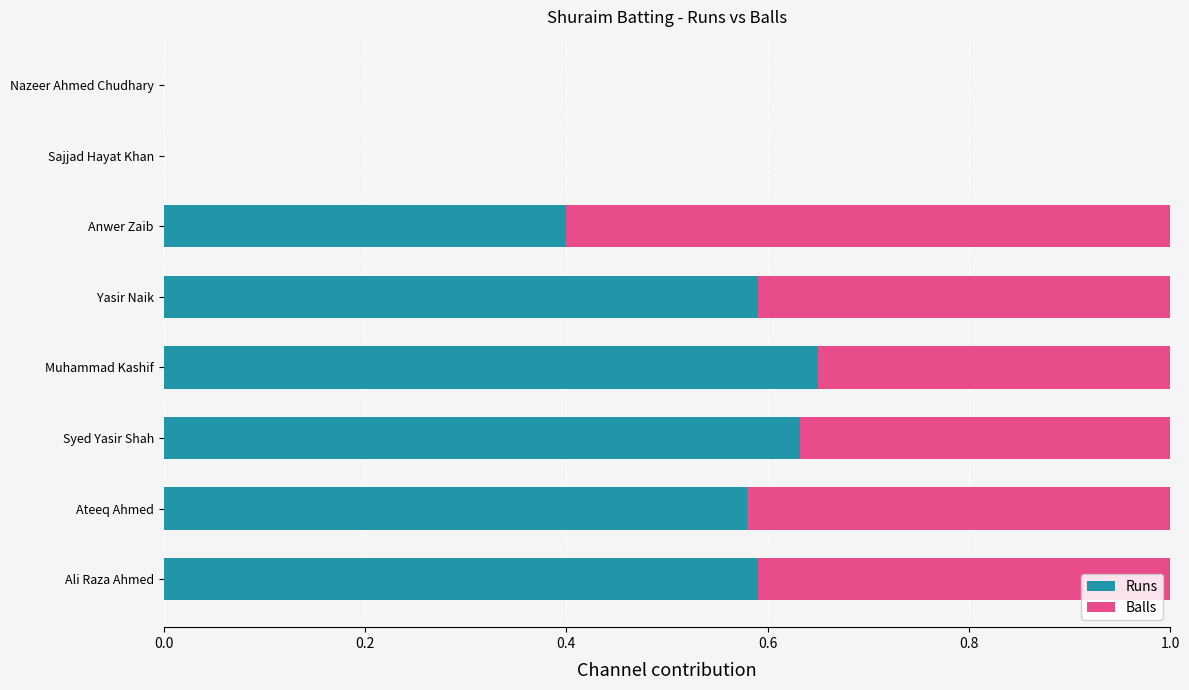

What is the total value across all series at Yasir Naik?

1.0